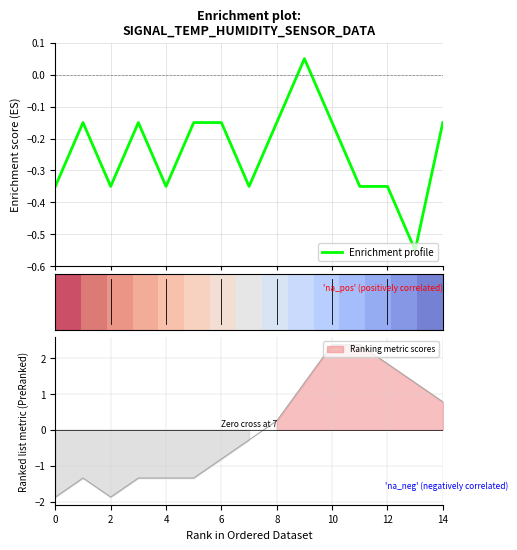

The row_0 series shows 0.4 at 6. True or false?

False